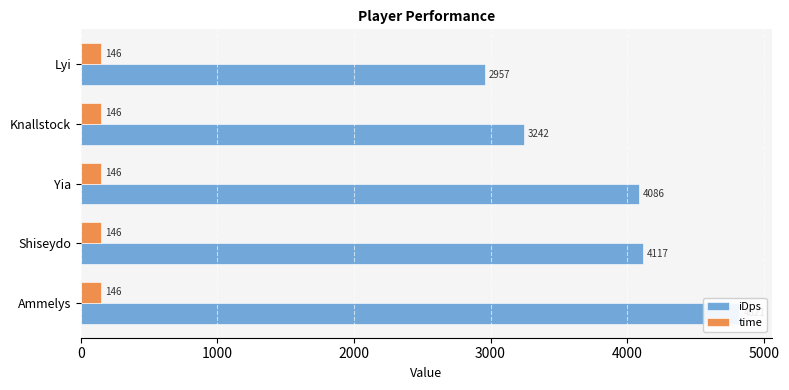

What is the difference between the highest and lowest values at 1000?

4116.8